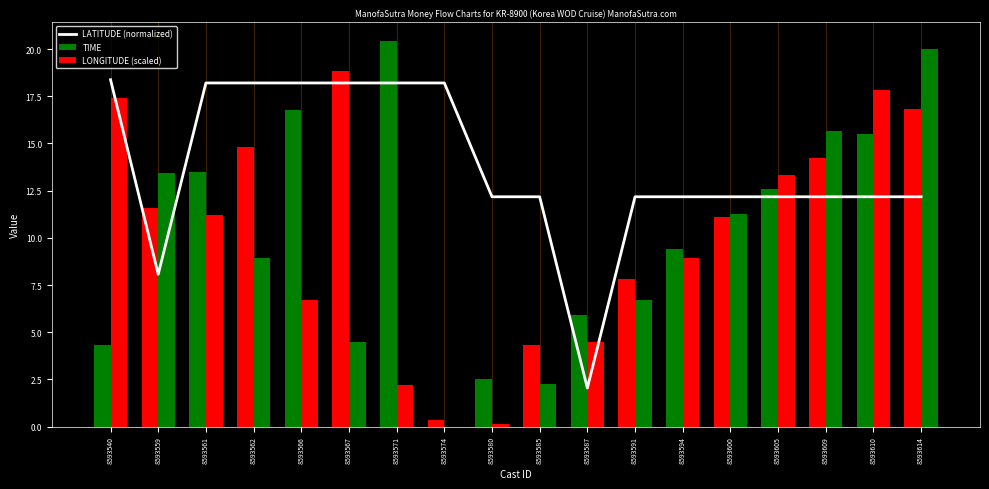

List the labels in order of value, smallest first.

8593587, 8593559, 8593580, 8593585, 8593591, 8593594, 8593600, 8593605, 8593609, 8593610, 8593614, 8593561, 8593562, 8593566, 8593567, 8593571, 8593574, 8593540